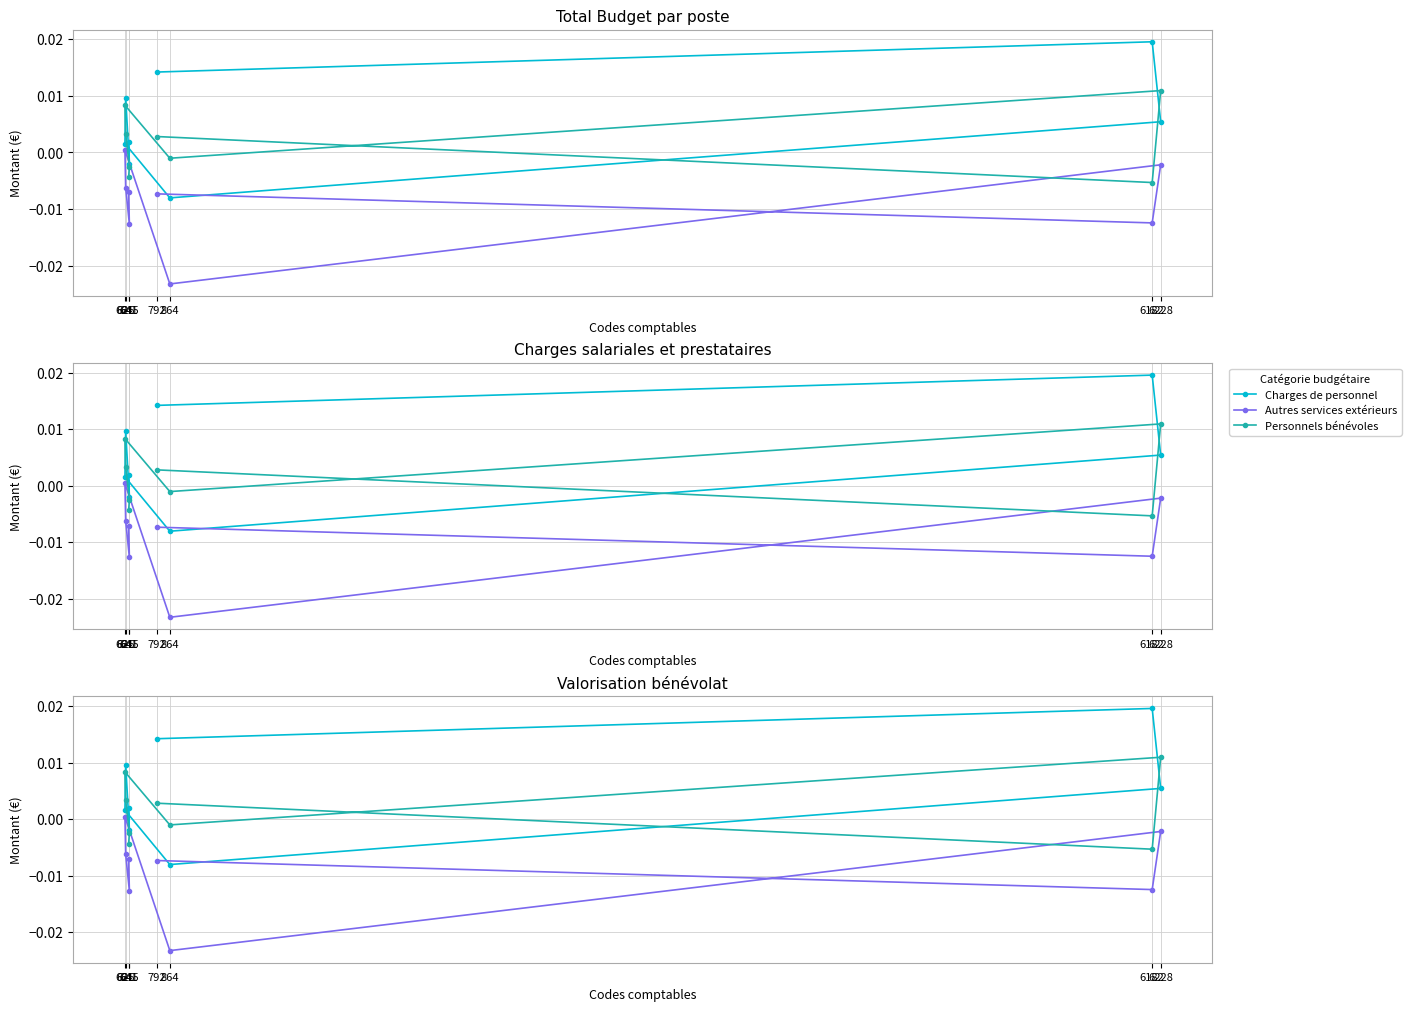

Reading left to right, transcribe all the data shown in this chart.

Charges de personnel: 641=0.0	645=-0.0	625=0.0	621=0.0	864=-0.0	6228=0.0	6182=0.0	792=0.0
Autres services extérieurs: 641=-0.0	645=-0.0	625=-0.0	621=0.0	864=-0.0	6228=-0.0	6182=-0.0	792=-0.0
Personnels bénévoles: 641=-0.0	645=-0.0	625=0.0	621=0.0	864=-0.0	6228=0.0	6182=-0.0	792=0.0